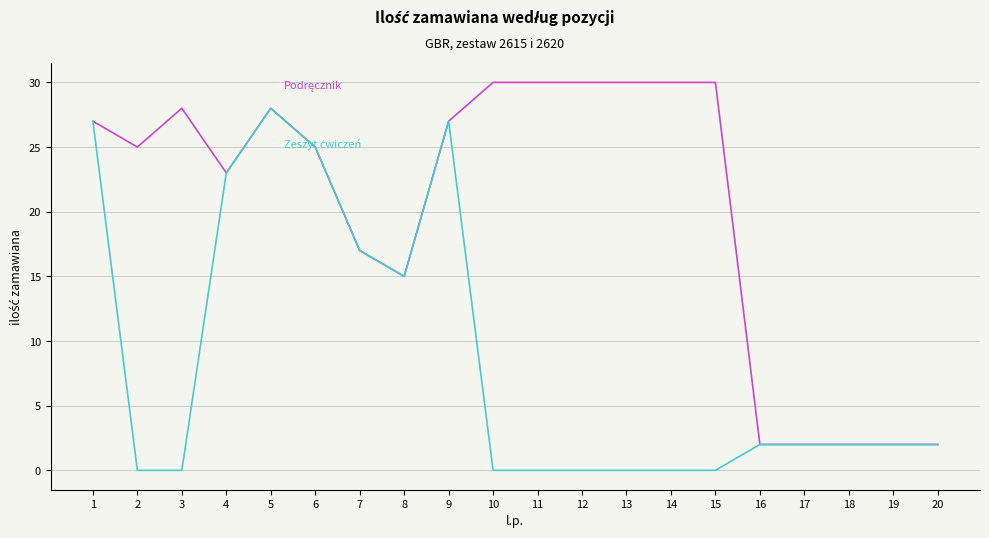

What is the total value across all series at 3?

28